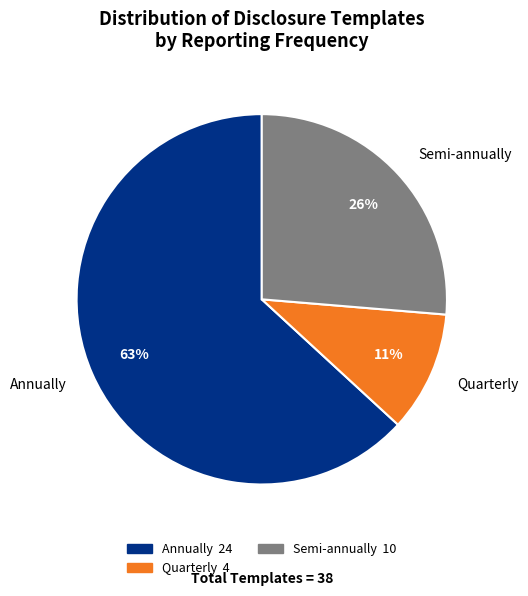

Does any single category account for the majority?

Yes